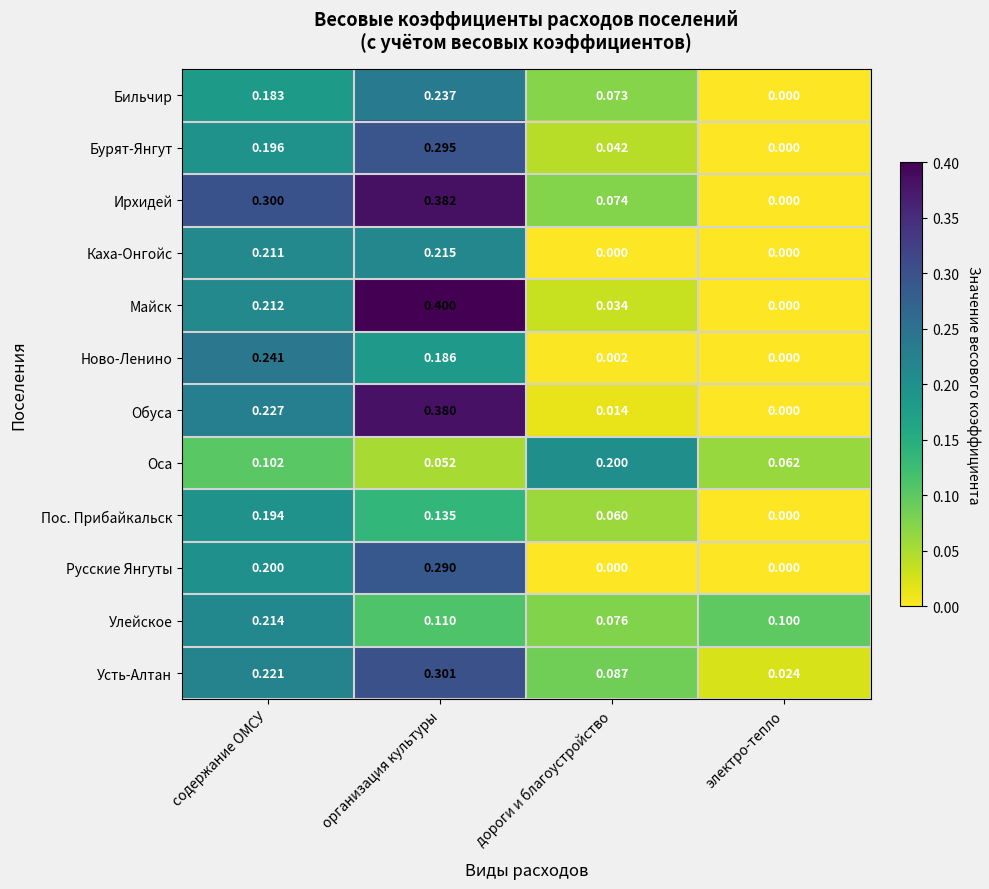

Which series has the largest total across all categories?

Ирхидей